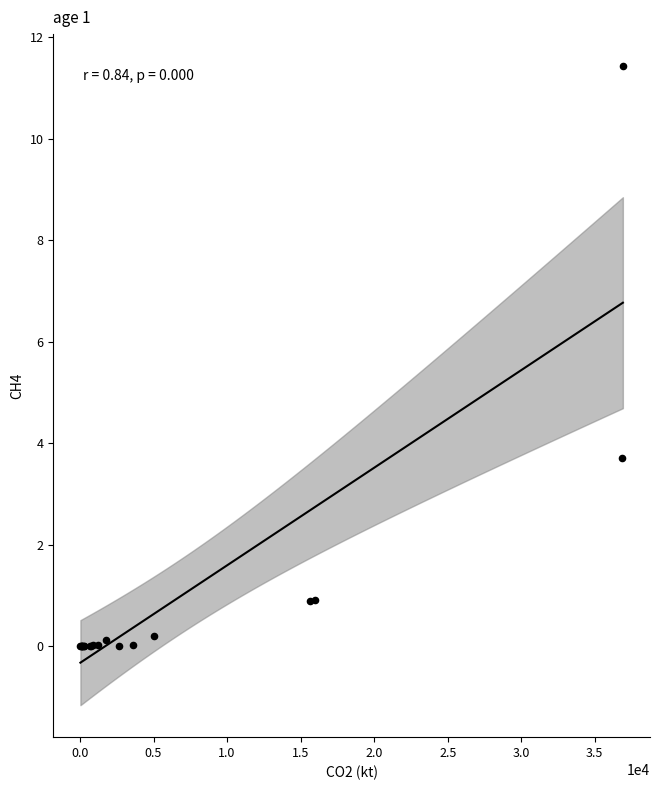

What Y value in the scatter plot is closest to 5?

3.7